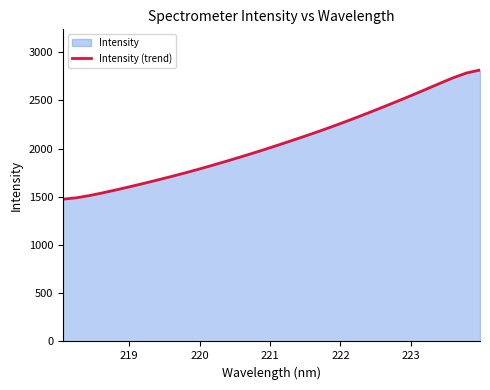

What is the difference between the maximum and minimum values?

1338.6